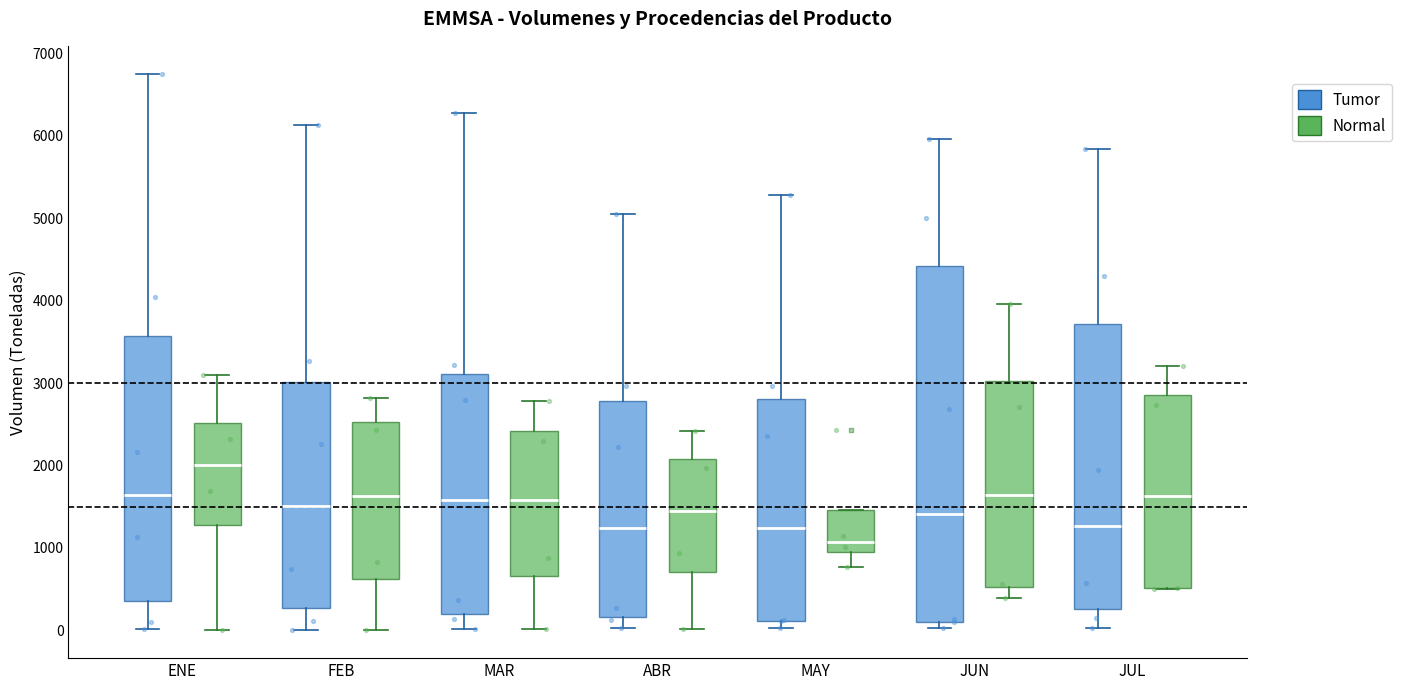

Comparing the boxes themselves (not the whiskers), which one is the tallest?

JUN (Tumor)